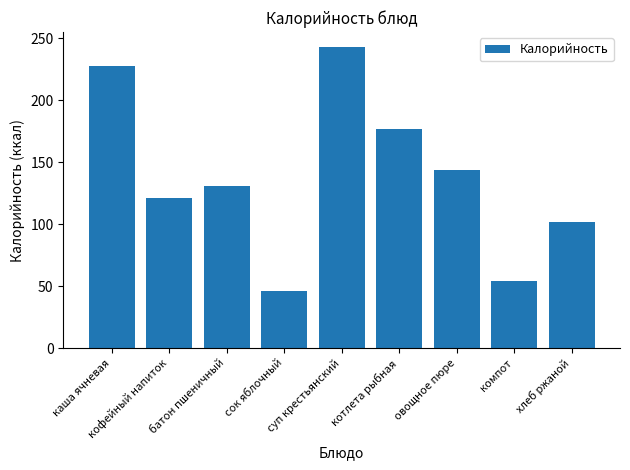

Where is the data nearest to the value 144?

овощное пюре